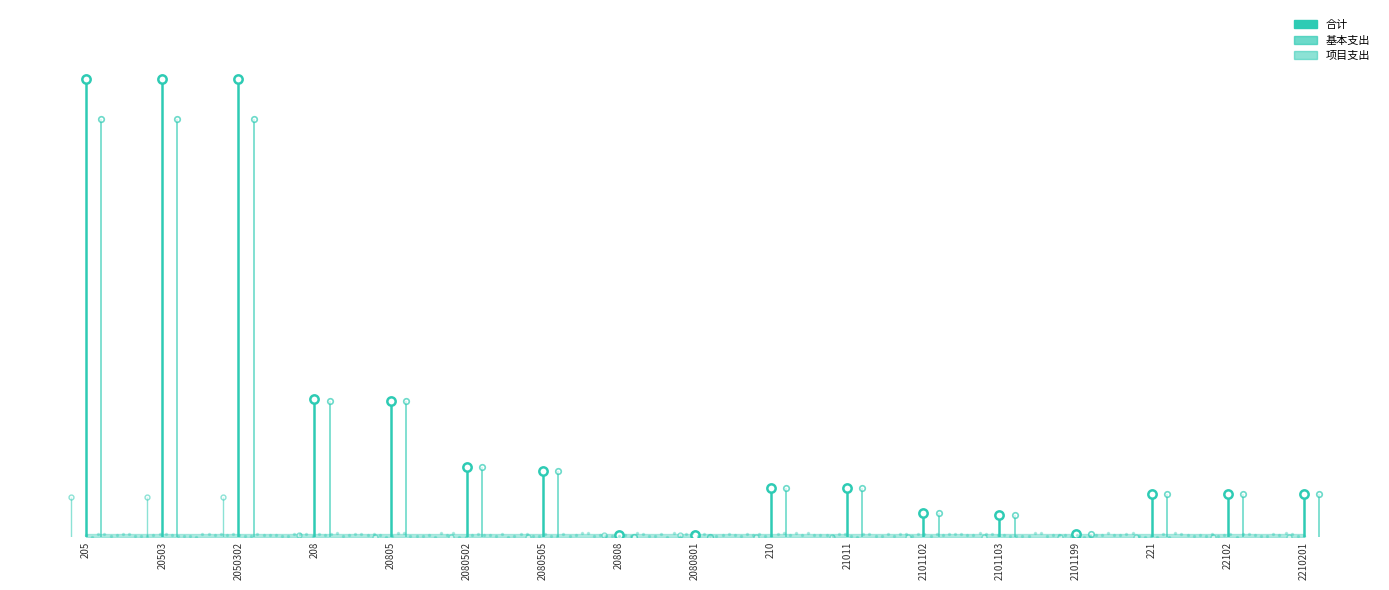

What is the total value across all series at 20805?

5868754